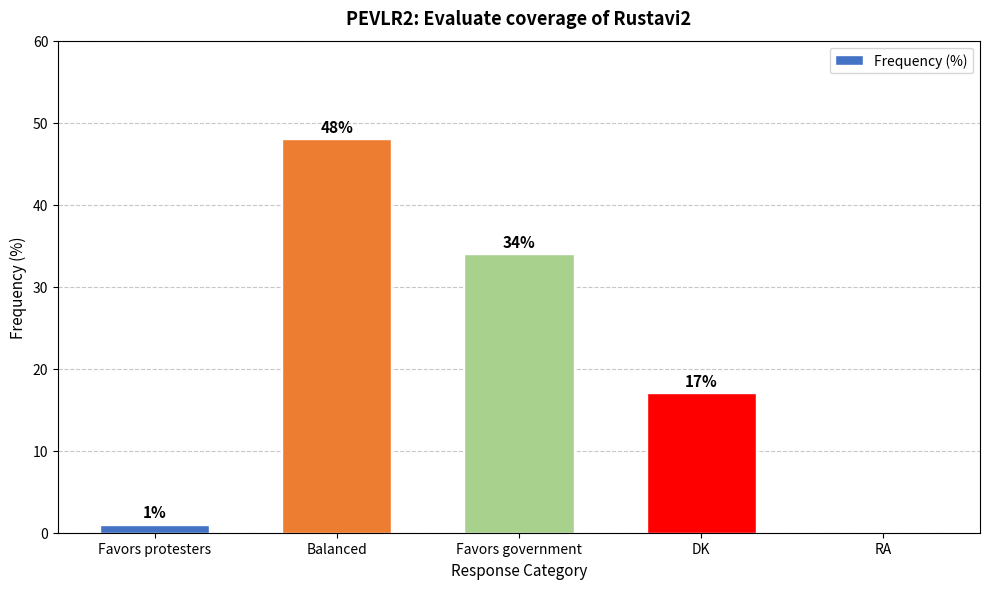

Which label corresponds to the largest value in the chart?

Balanced